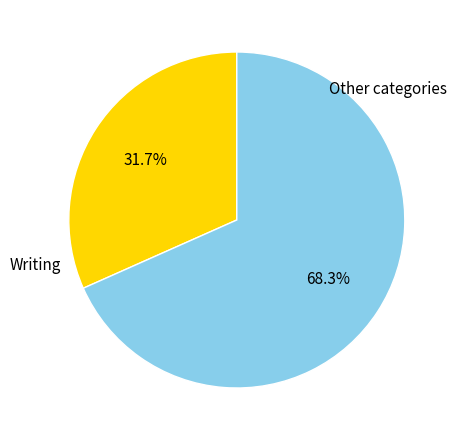

Is there any slice that represents more than half of the pie?

Yes